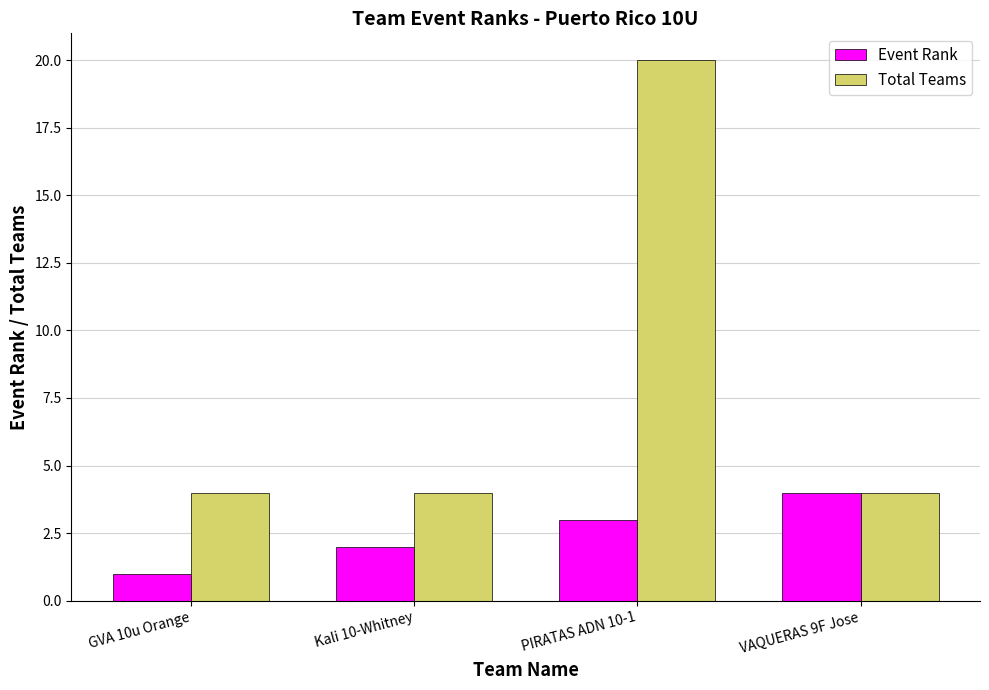

What is the value of the Event Rank bar at the 1st from the left?

1